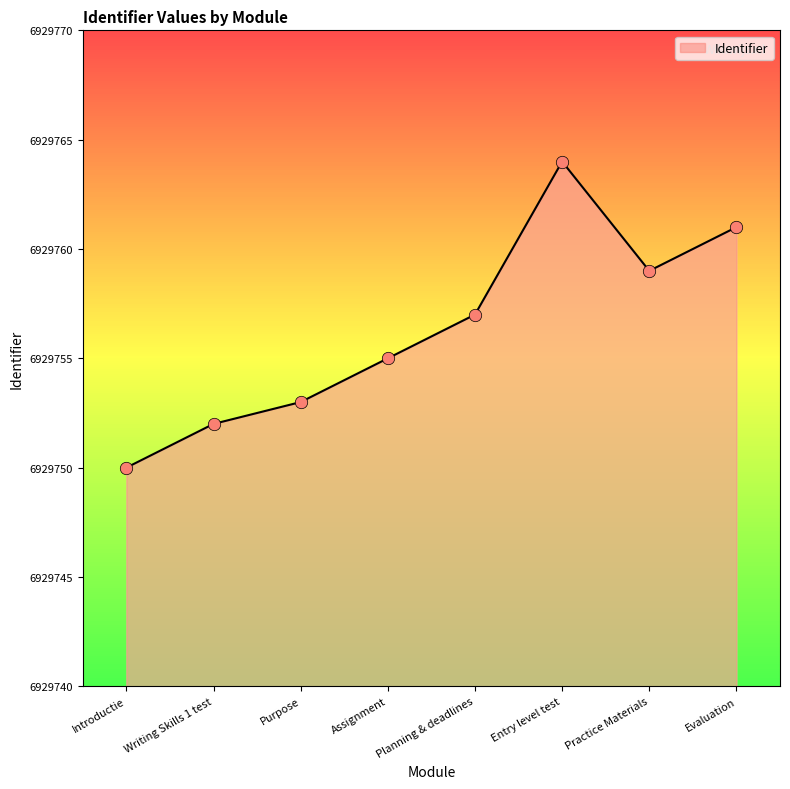

Which has a higher value, Practice Materials or Evaluation?

Evaluation